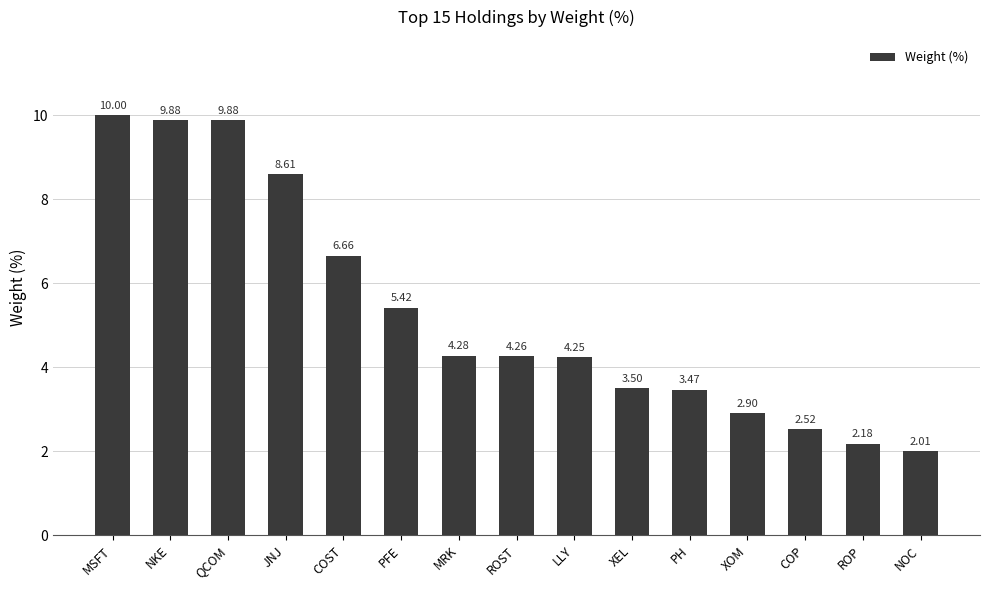

At which label is the value closest to 6?

PFE